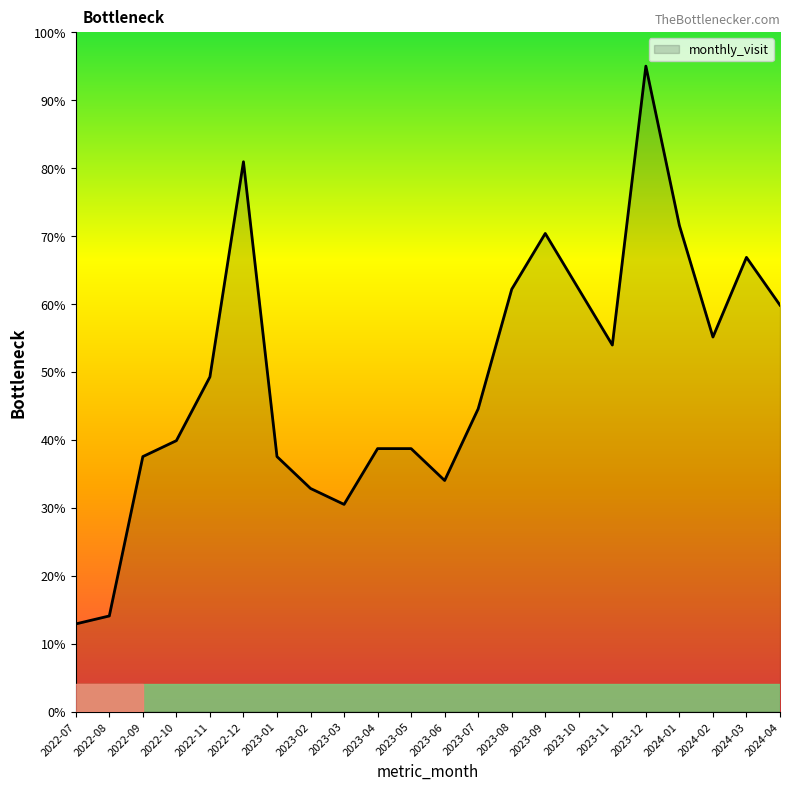

Reading left to right, extract all data points from this chart.

12.9	14.1	37.5	39.9	49.3	80.9	37.5	32.8	30.5	38.7	38.7	34.0	44.6	62.2	70.4	62.2	54.0	95.0	71.5	55.1	66.9	59.8